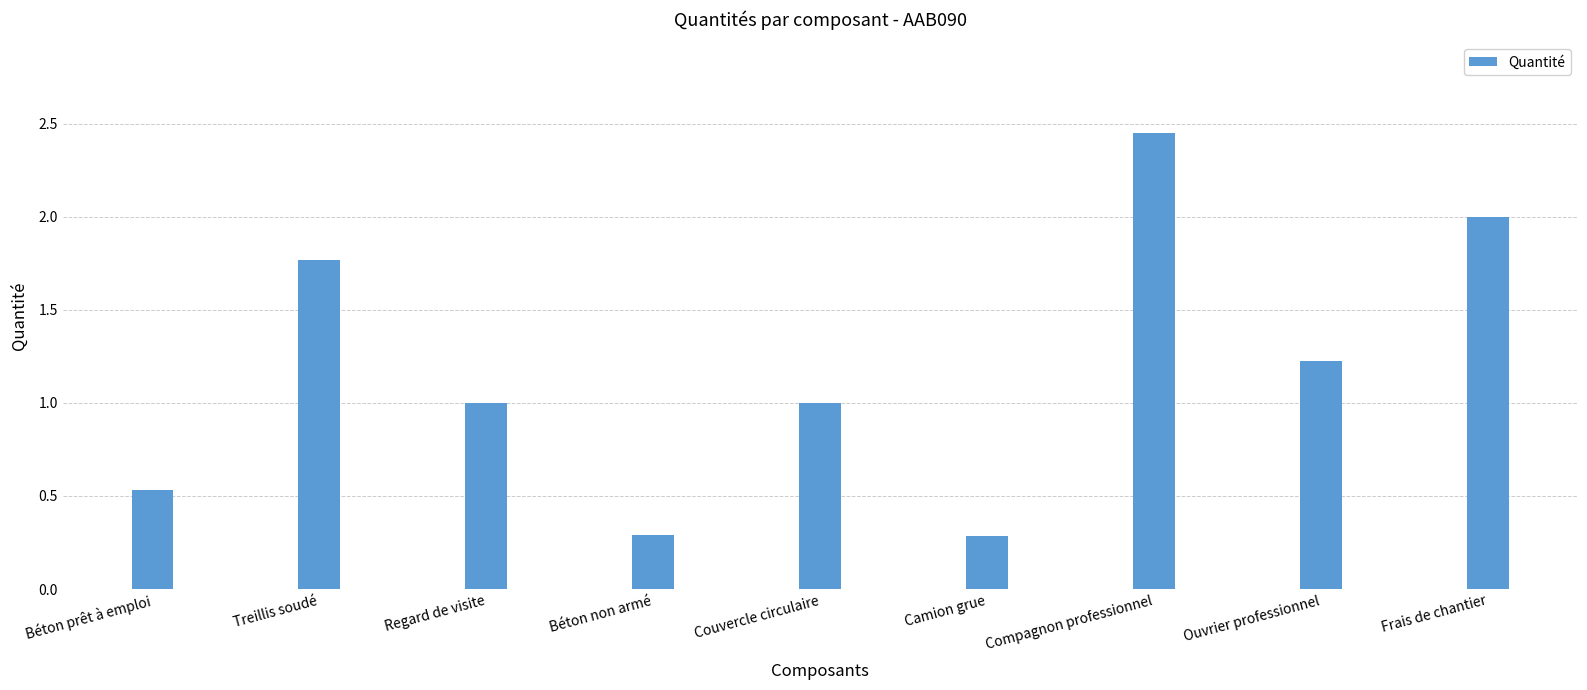

What is the difference between the maximum and minimum values?

2.2